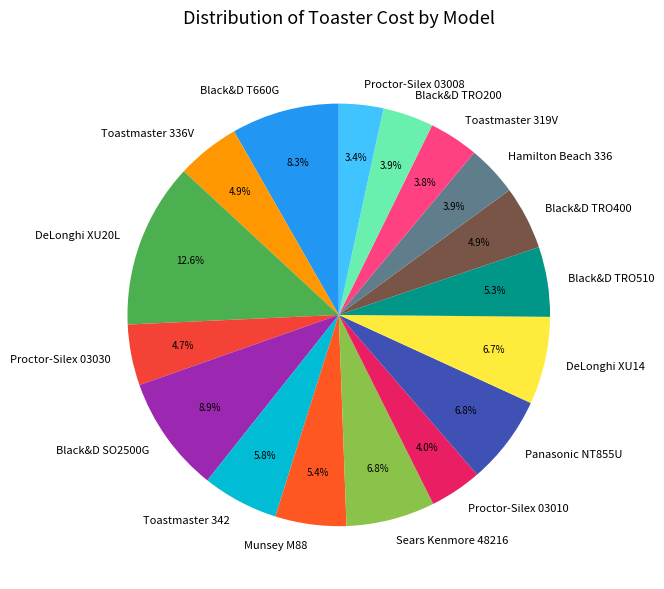

To the nearest percent, what is the difference between the Proctor-Silex 03030 and Proctor-Silex 03008 slice percentages?

1%